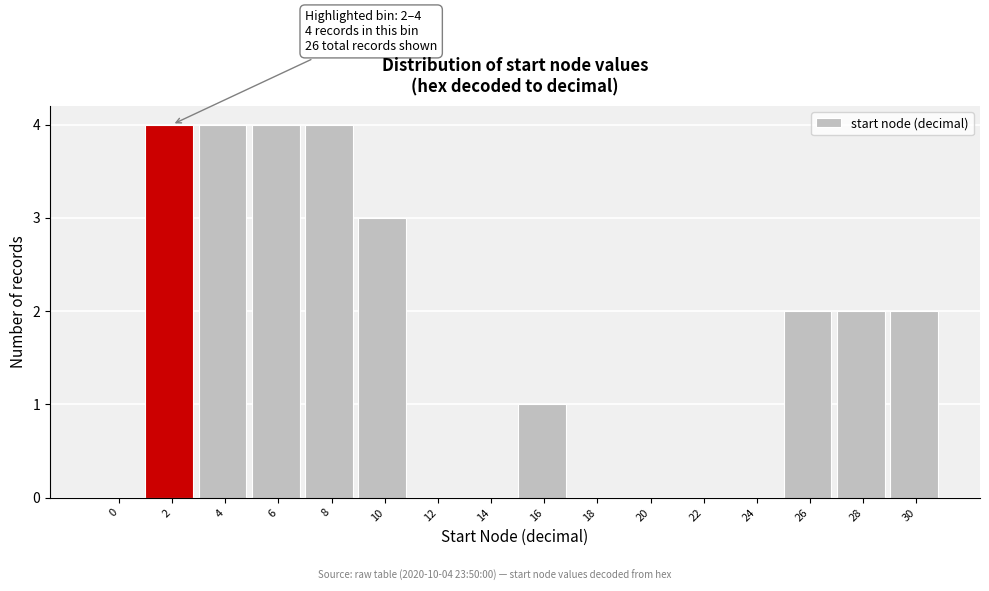

Reading right to left, list all the values displayed in this chart.

30=2	28=2	26=2	24=0	22=0	20=0	18=0	16=1	14=0	12=0	10=3	8=4	6=4	4=4	2=4	0=0